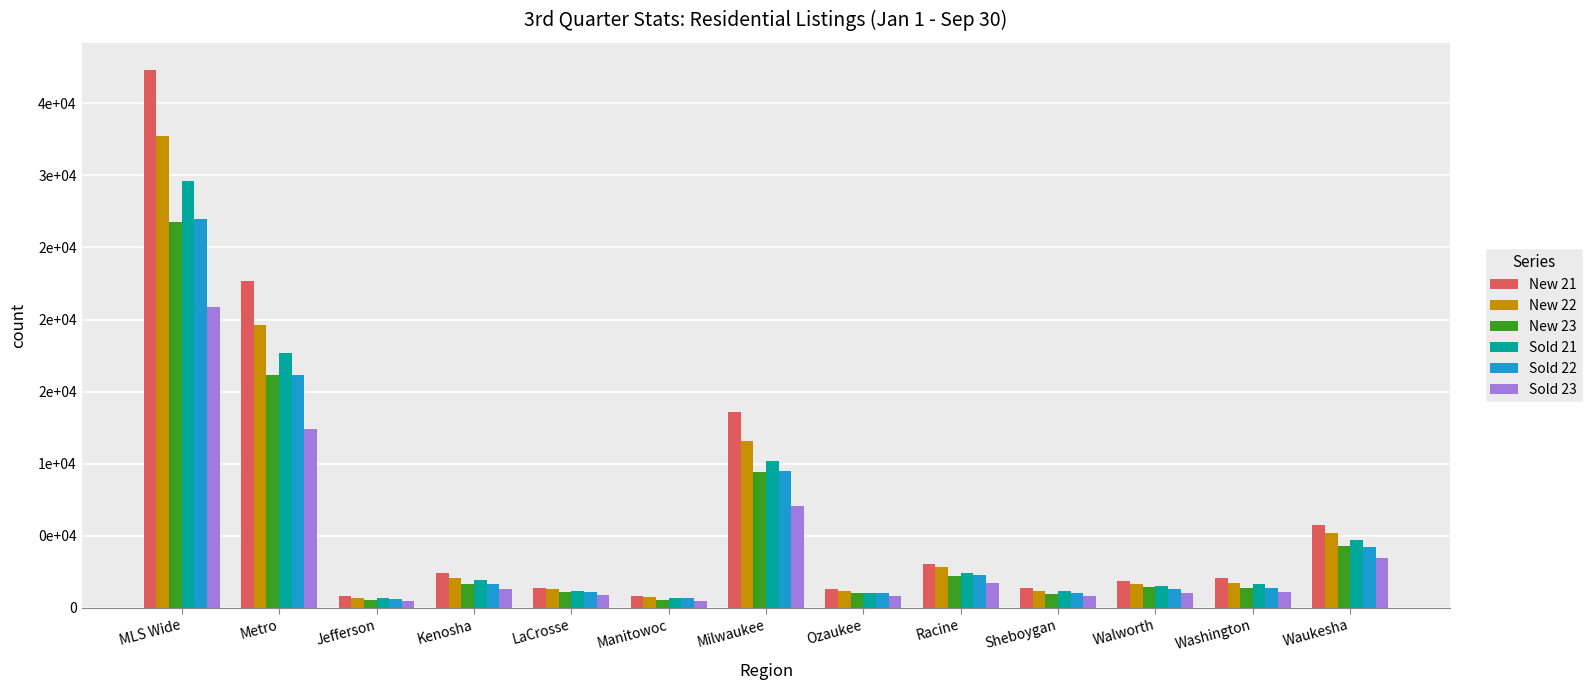

Reading left to right, what are all the values shown in this chart?

New 21: 37330	22686	817	2396	1359	851	13564	1291	3078	1365	1875	2084	5747
New 22: 32704	19623	719	2056	1333	757	11564	1184	2853	1152	1654	1700	5175
New 23: 26746	16174	558	1636	1091	555	9461	1059	2193	962	1461	1379	4275
Sold 21: 29626	17652	691	1954	1153	706	10211	1069	2445	1149	1488	1652	4720
Sold 22: 26977	16135	627	1686	1136	694	9496	1016	2256	1018	1281	1397	4226
Sold 23: 20861	12445	462	1293	898	494	7072	857	1740	808	1054	1081	3435